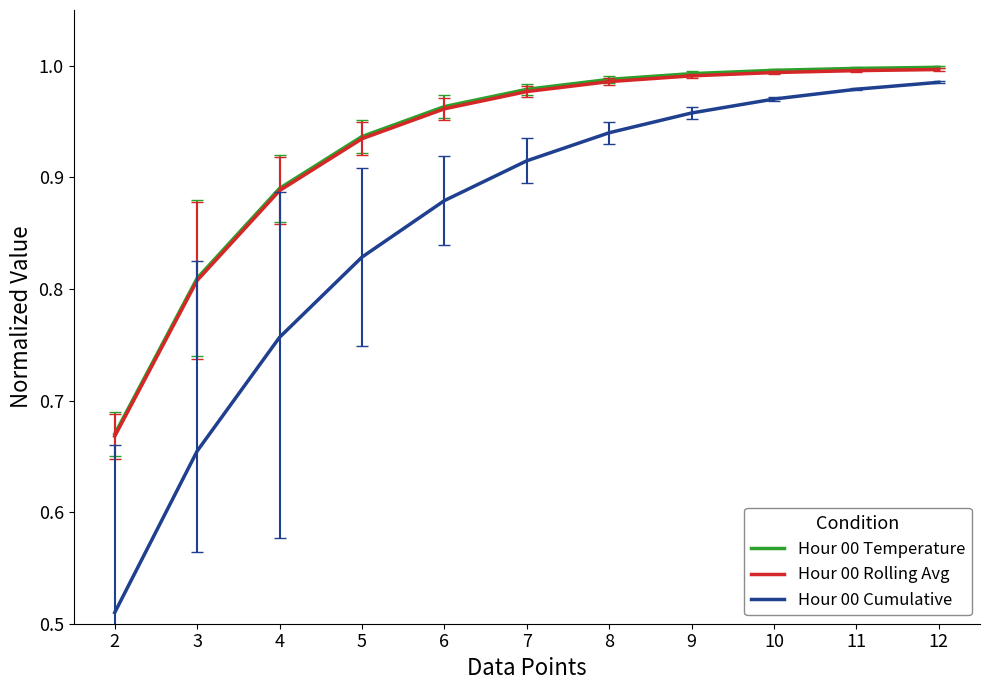

True or false: Hour 00 Cumulative has more than 2 interior local peaks.

False